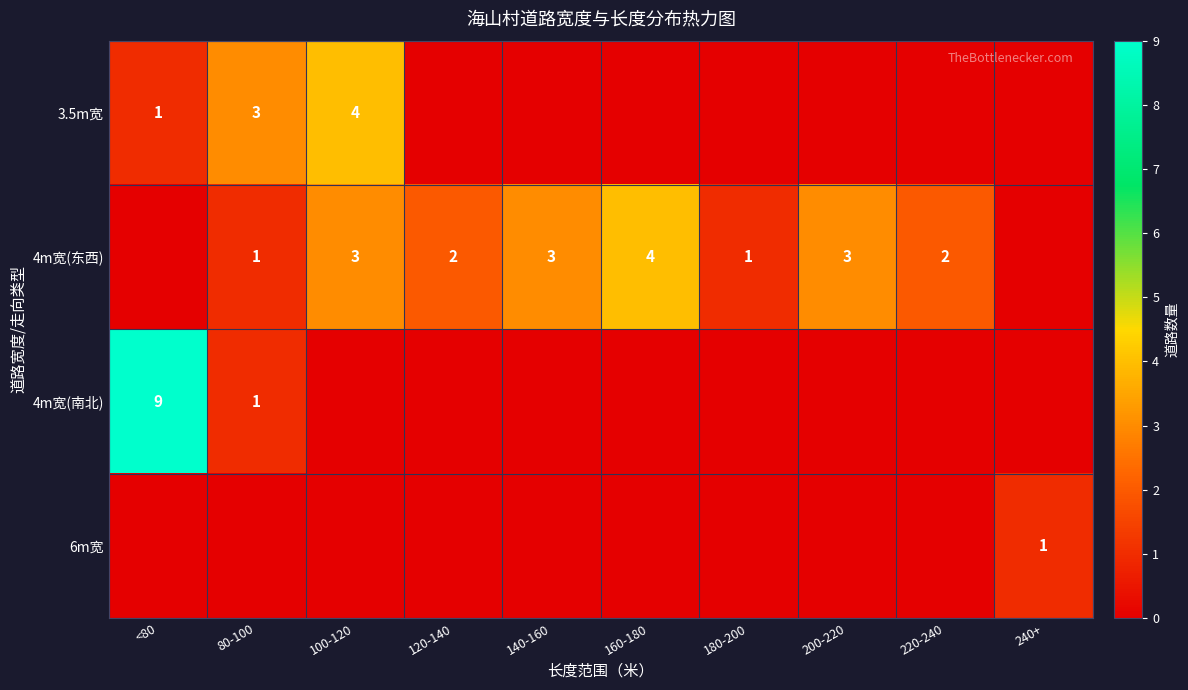

The 4m宽(东西) series shows 3 at 100-120. True or false?

True